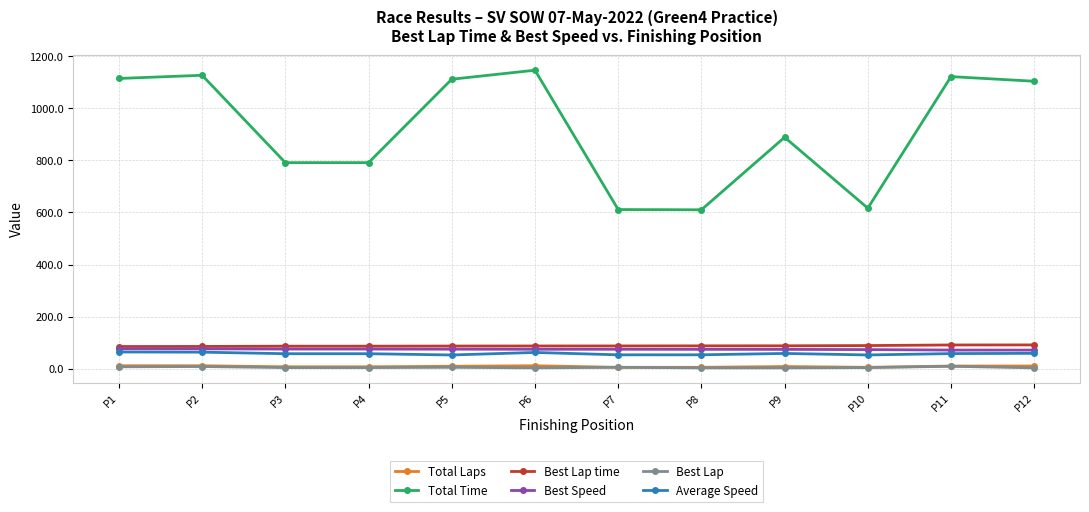

What is the approximate value of Average Speed at P9?

58.3